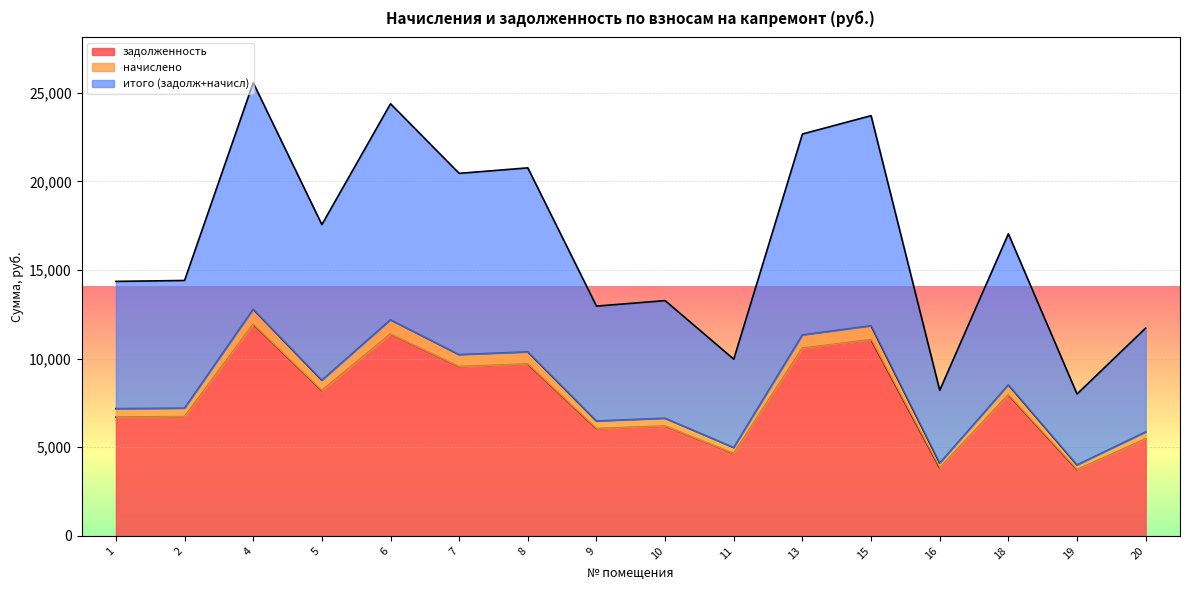

What are all the series names shown in the legend?

задолженность, начислено, итого (задолж+начисл)